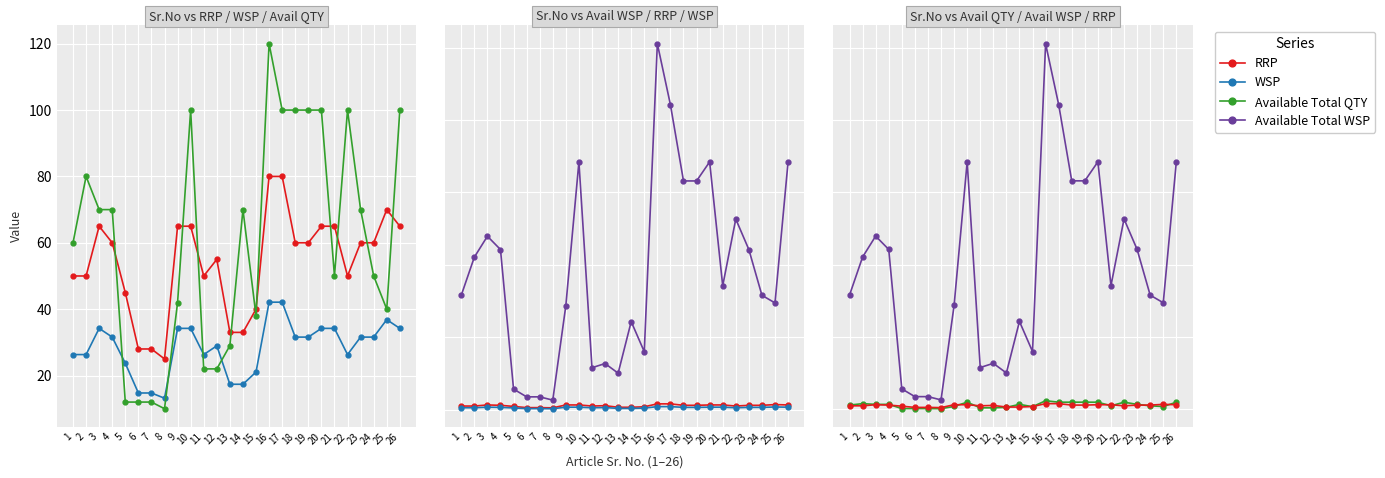

Is it true that Available Total WSP equals 1578.9 at 1?

True